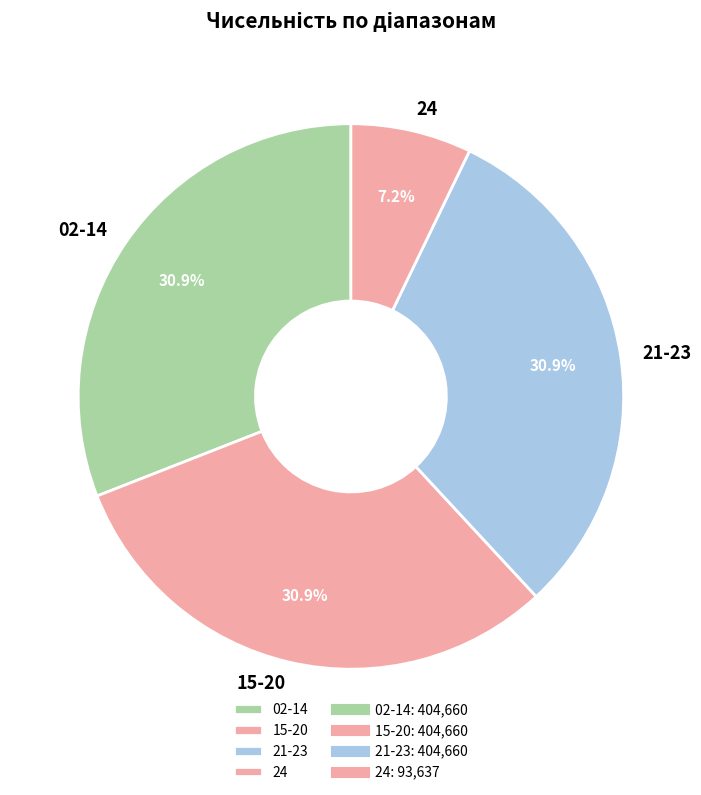

Approximately how many times larger is the value at 24 compared to 02-14?

0.2